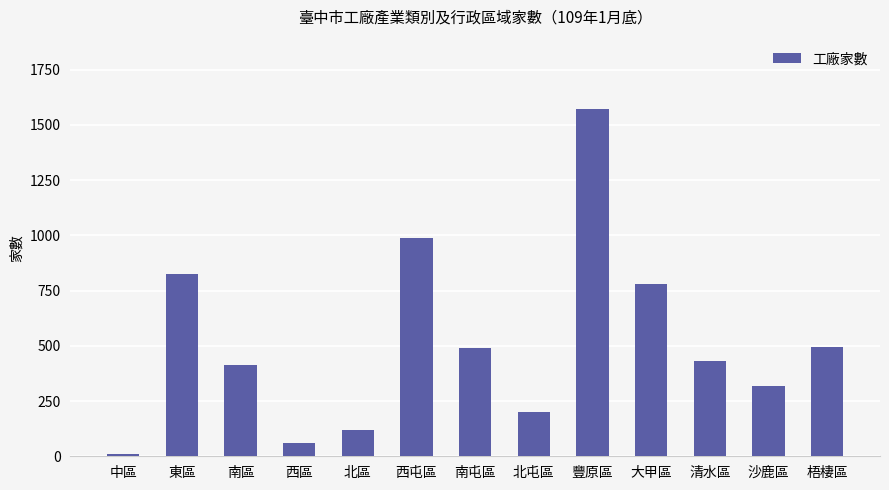

Which label corresponds to the smallest value in the chart?

中區